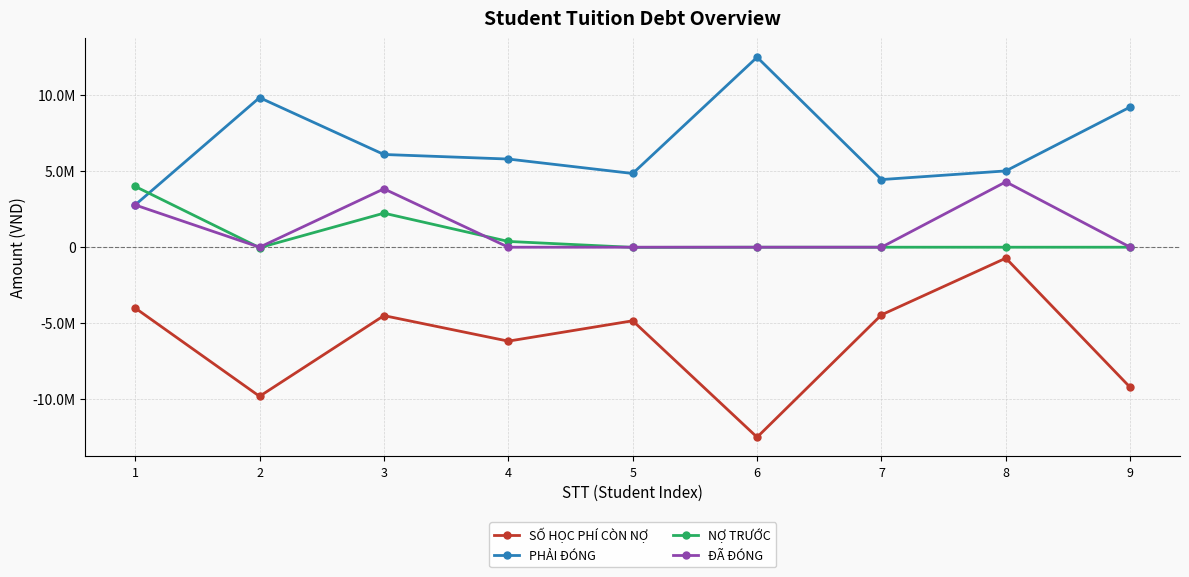

What is the difference between the highest and lowest values at 3?

10600000